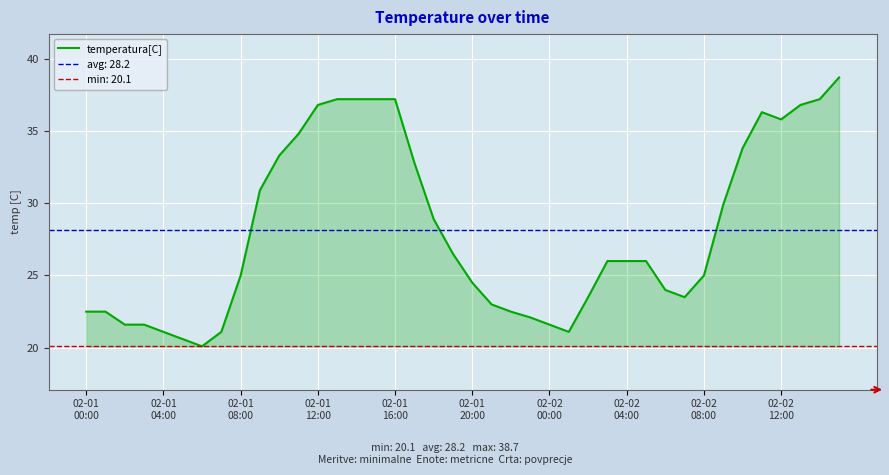

What is the maximum value for temperatura[C]?

38.7